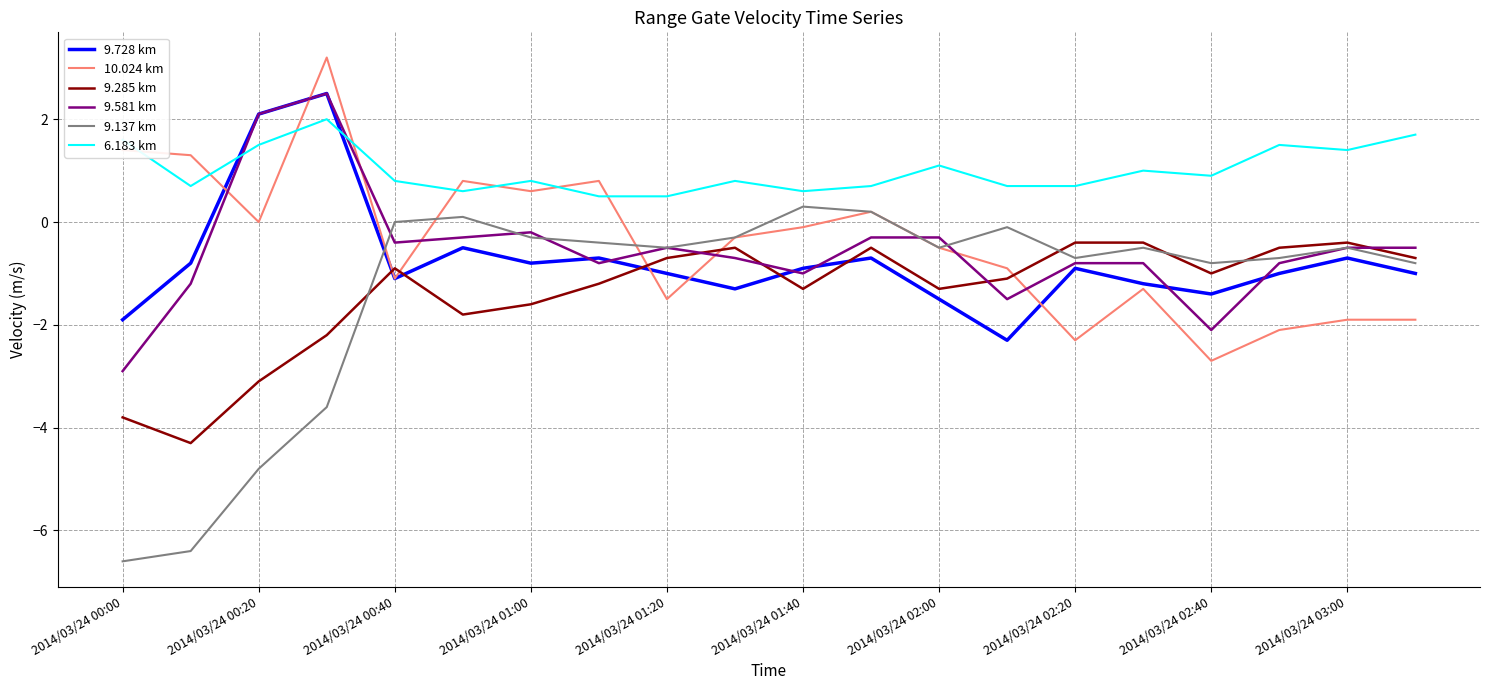

What is the difference between the second highest and second lowest values in the 6.183 km series?

1.2